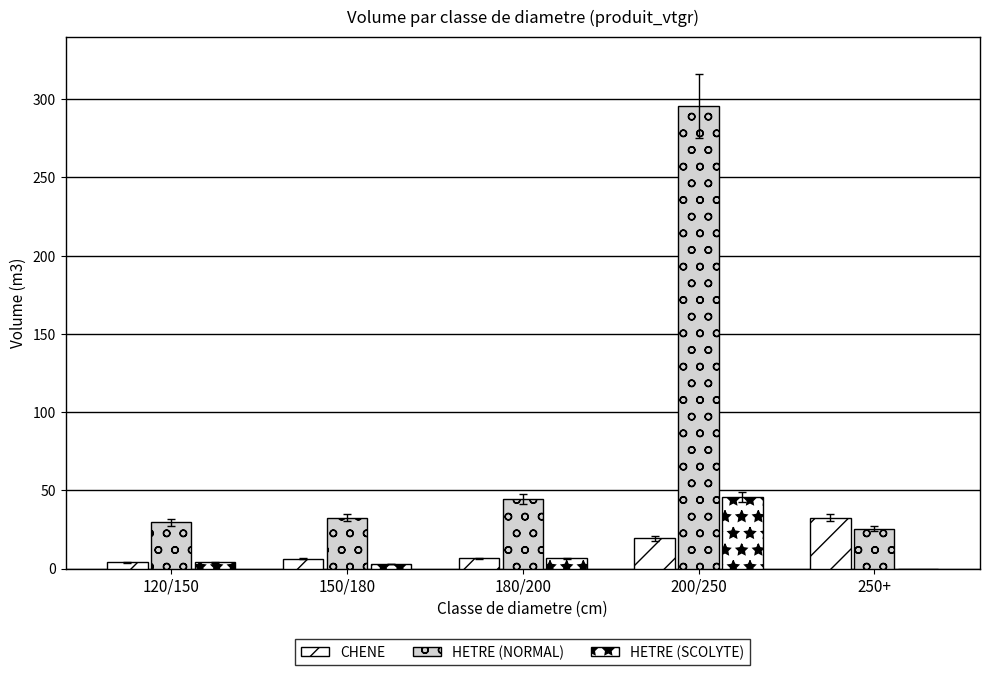

Which series has the largest total across all categories?

HETRE (NORMAL)